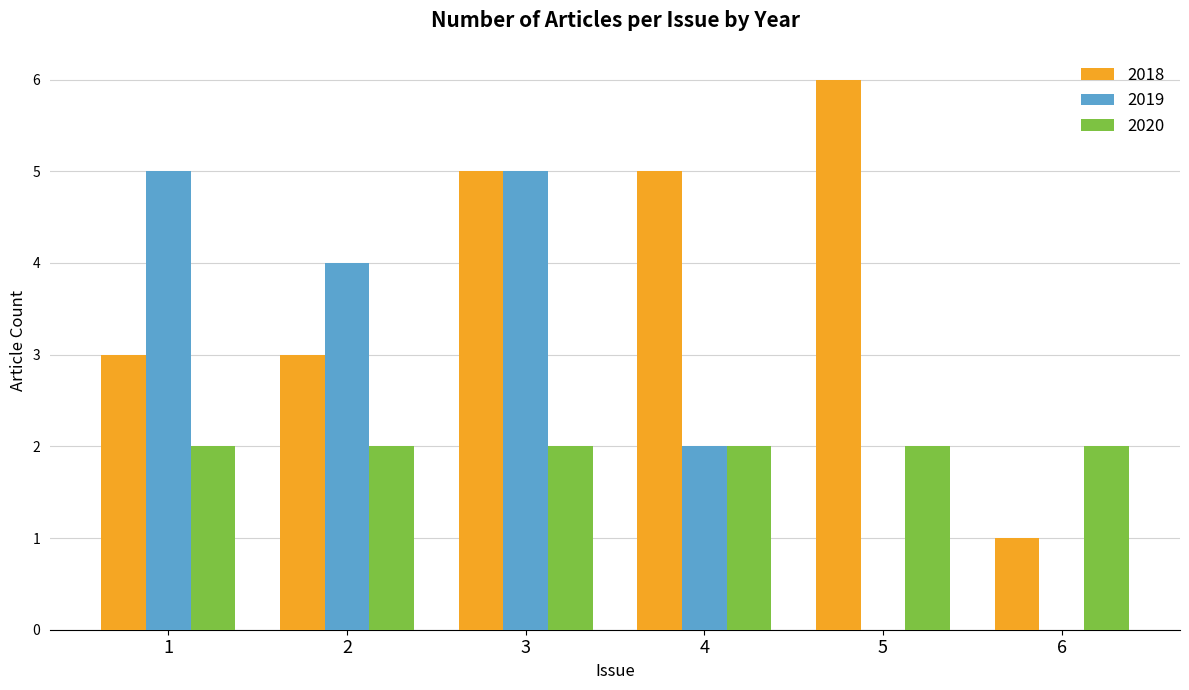

Reading left to right, what are all the values shown in this chart?

2018: 1=3	2=3	3=5	4=5	5=6	6=1
2019: 1=5	2=4	3=5	4=2	5=0	6=0
2020: 1=2	2=2	3=2	4=2	5=2	6=2